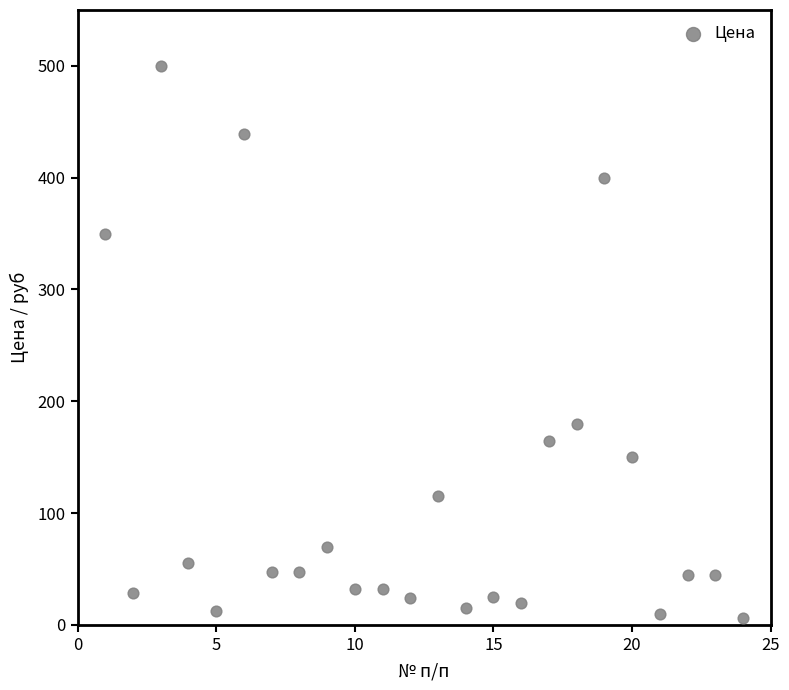

What Y value in the scatter plot is closest to 253?

180.0